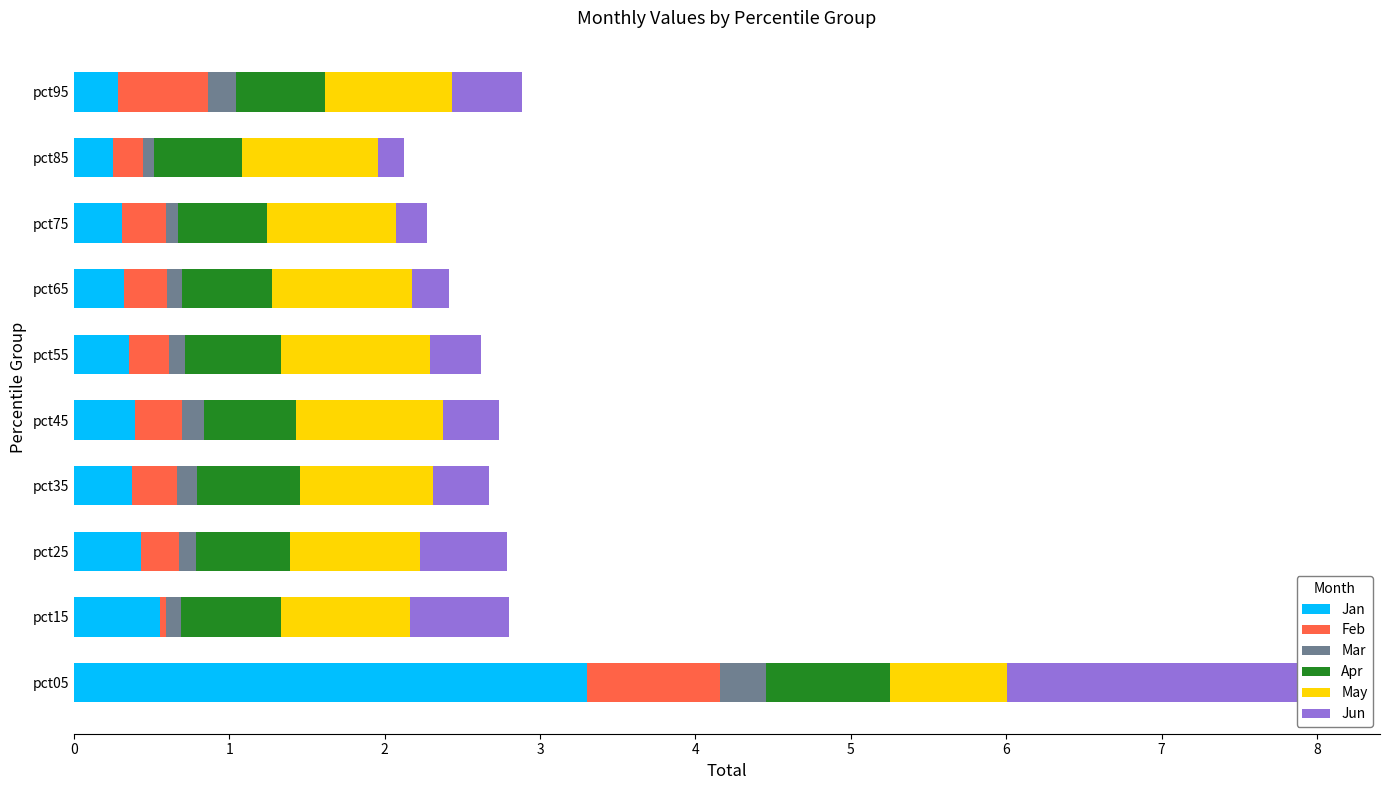

Is the value of Feb at pct25 greater than the value of Apr at pct95?

No